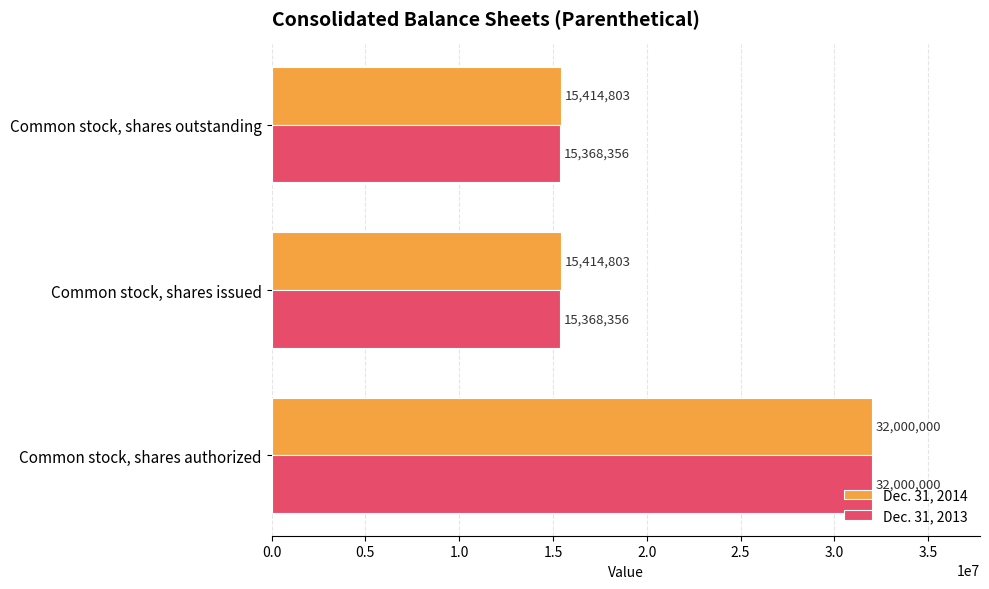

Rank the series at Common stock, shares issued from lowest to highest value.

Dec. 31, 2013, Dec. 31, 2014